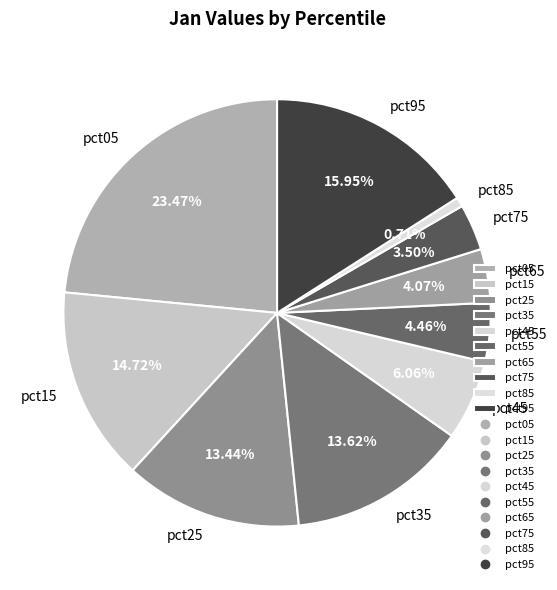

How much of the chart is everything except pct15?

85.3%